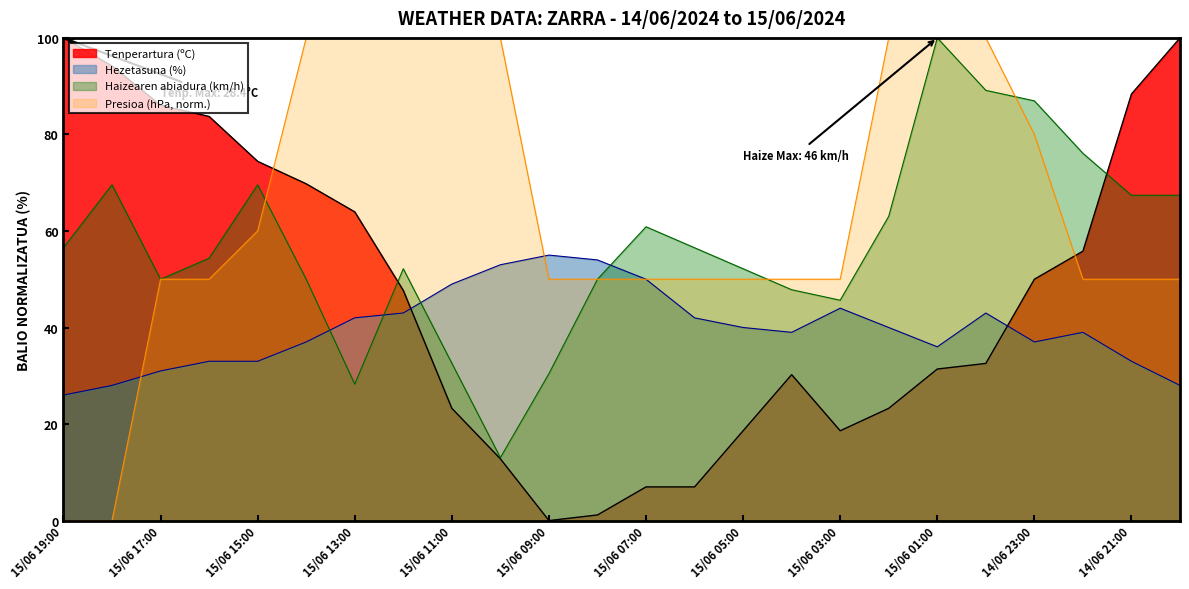

List the series in order of their peak value, highest first.

Tenperartura (ºC), Presioa (hPa) offset, Haizearen abiadura (km/h), Hezetasuna (%)